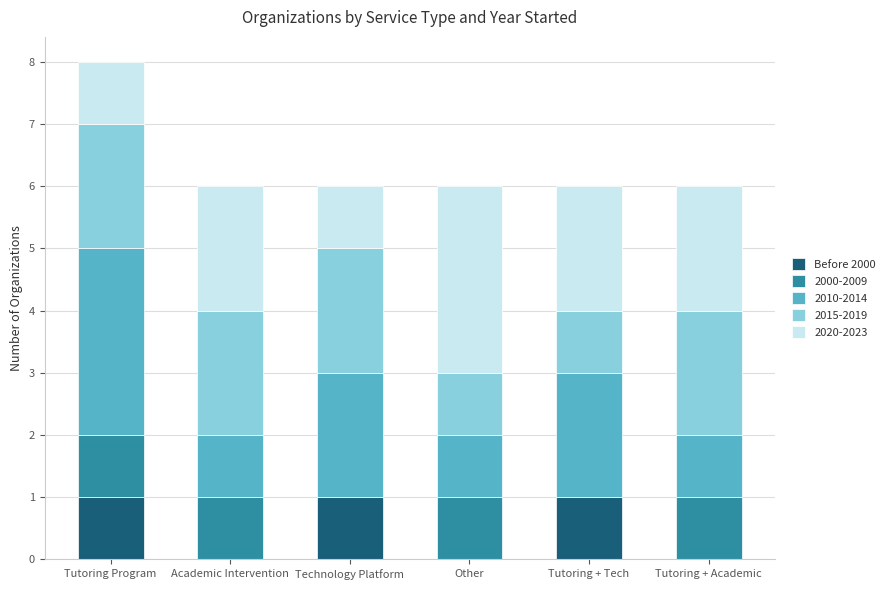

What is the sum of all Before 2000 values?

3